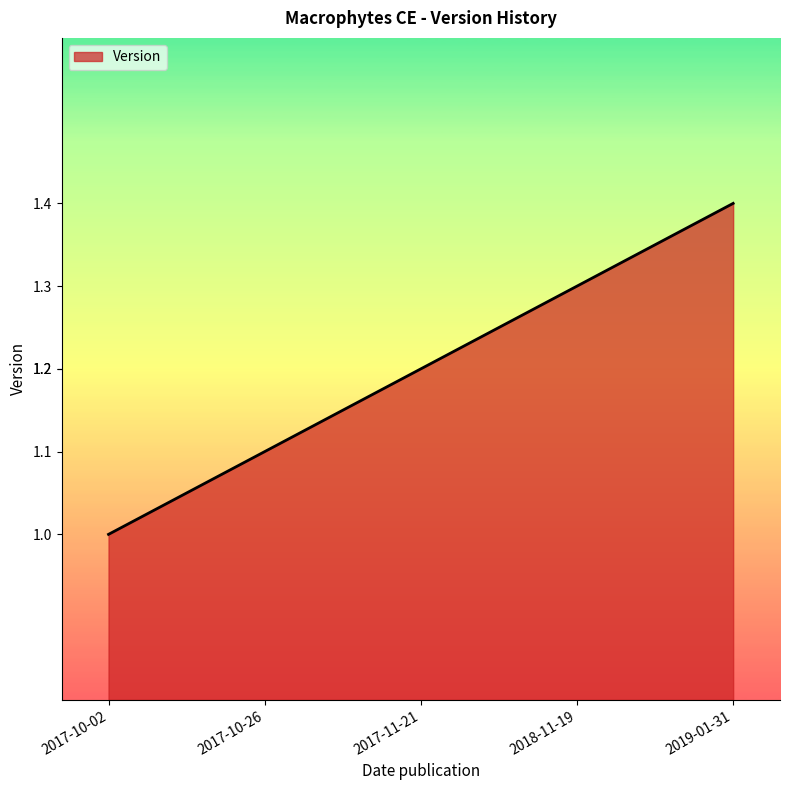

Approximately how many times larger is the value at 2018-11-19 compared to 2019-01-31?

0.9